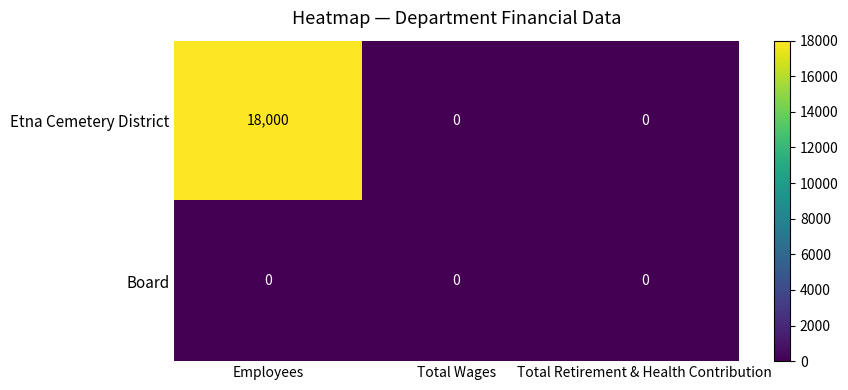

Is it true that Etna Cemetery District equals -5574 at Total Retirement & Health Contribution?

False